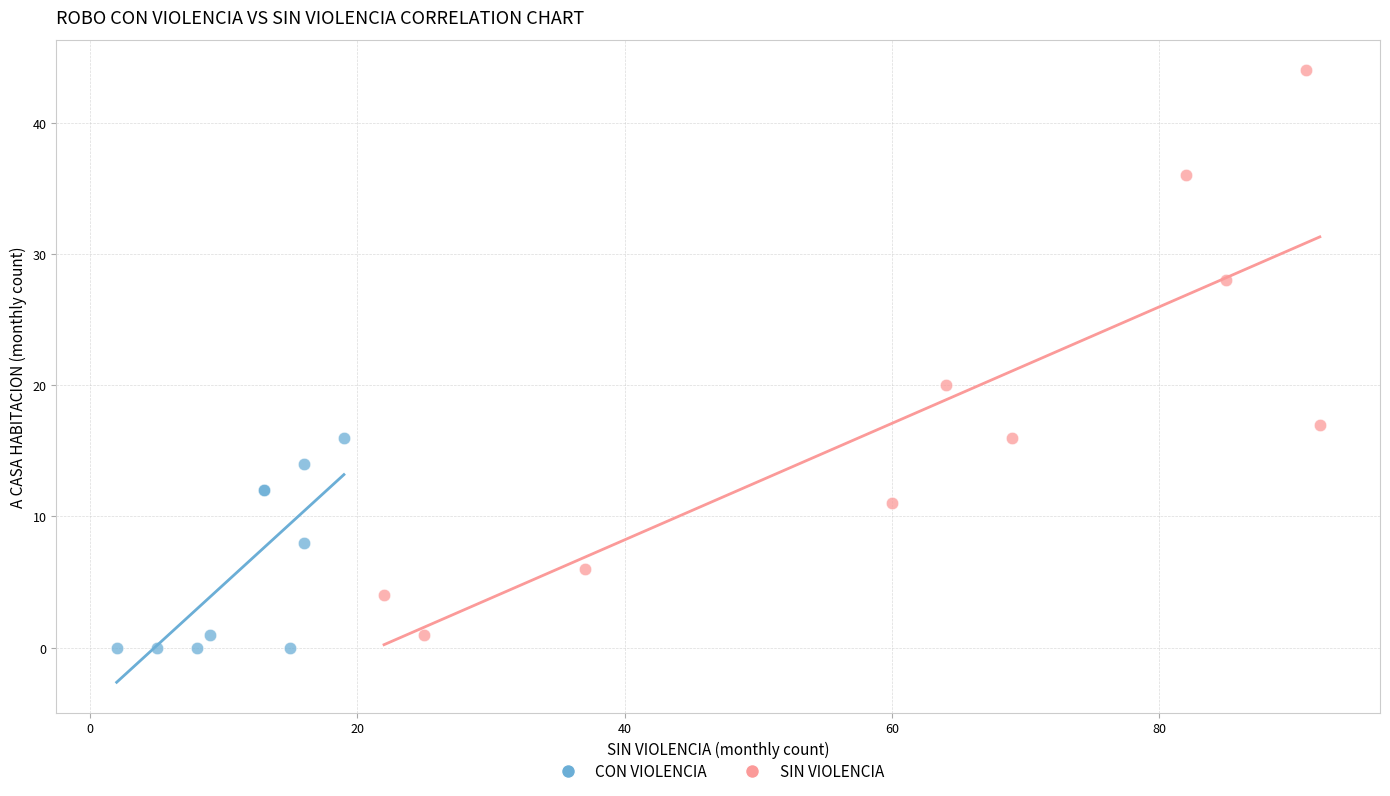

Which series reaches the maximum Y coordinate?

SIN VIOLENCIA